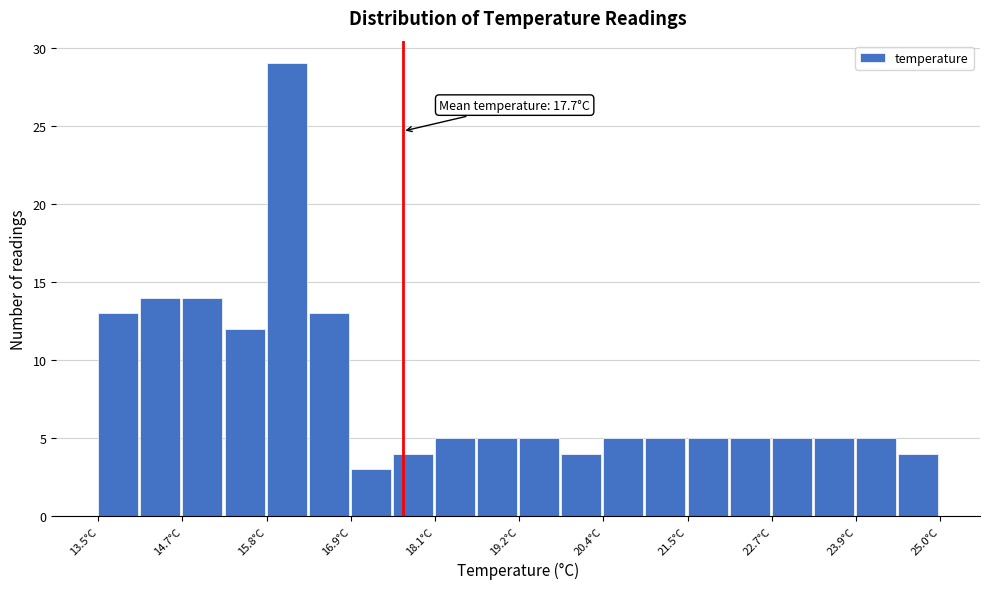

Around what value on the x-axis is the tallest bar? Give the approximate position of its centre, as read against the axis.

16.0